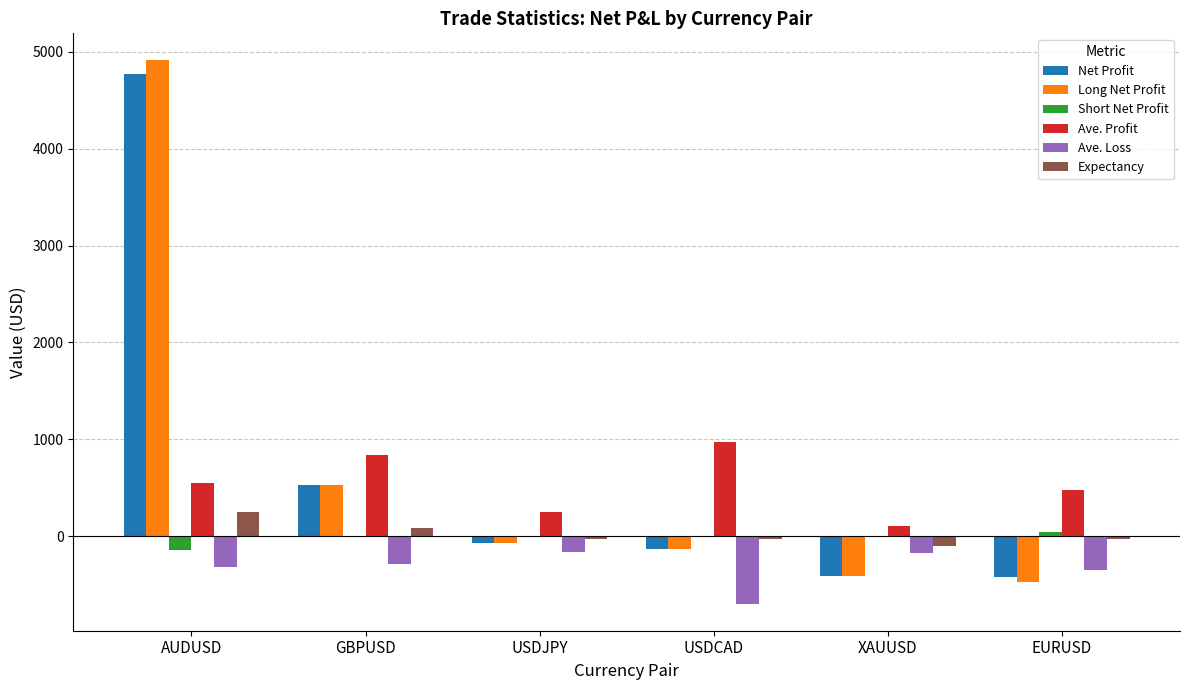

What is the average value of the Net Profit series?

711.9